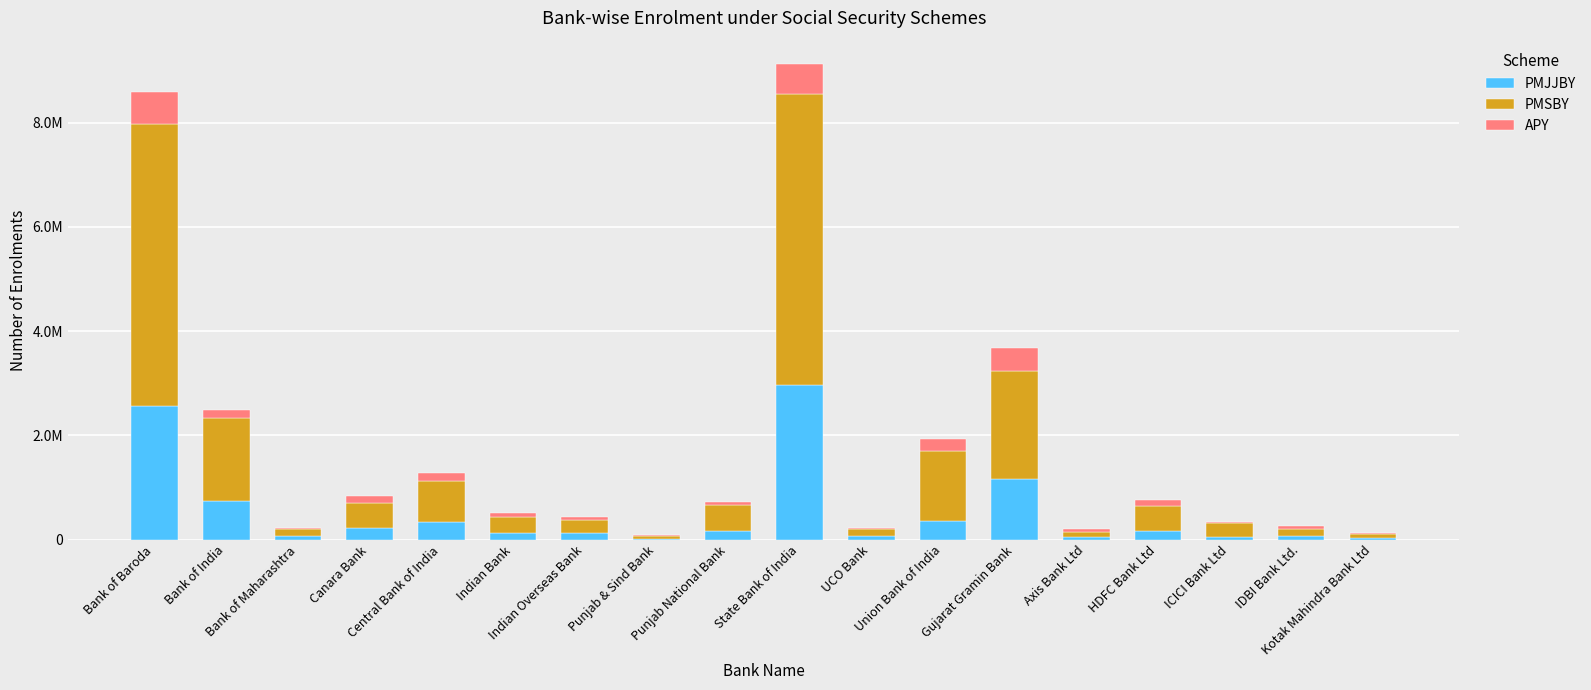

What are all the series names shown in the legend?

PMJJBY, PMSBY, APY